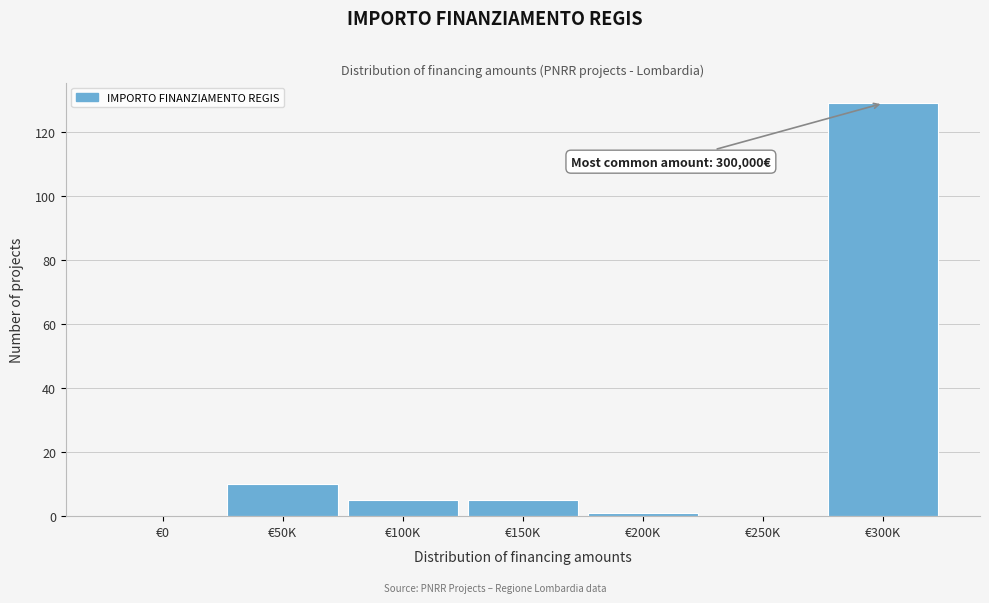

Reading left to right, list all the values displayed in this chart.

€0=0	€50K=10	€100K=5	€150K=5	€200K=1	€250K=0	€300K=129